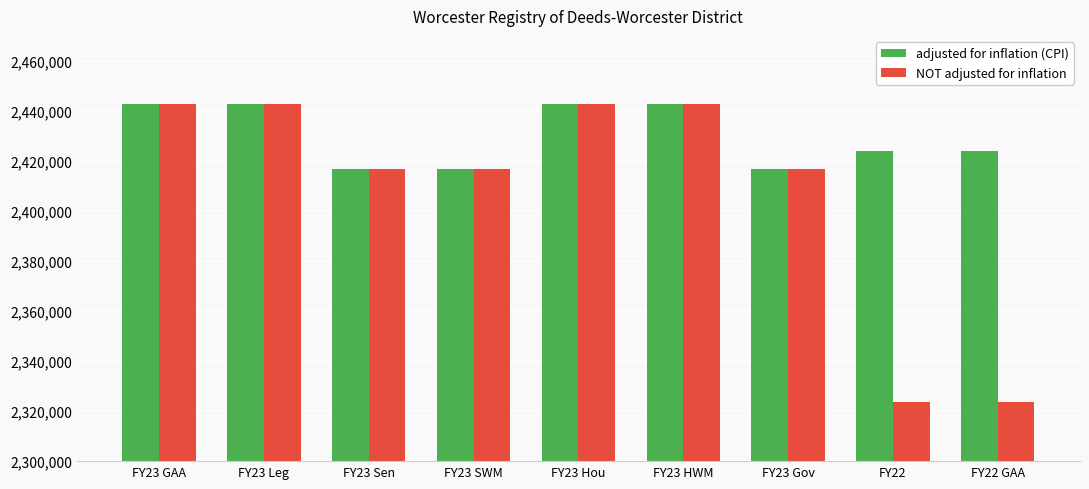

Rank the series at FY22 GAA from highest to lowest value.

adjusted for inflation (CPI), NOT adjusted for inflation